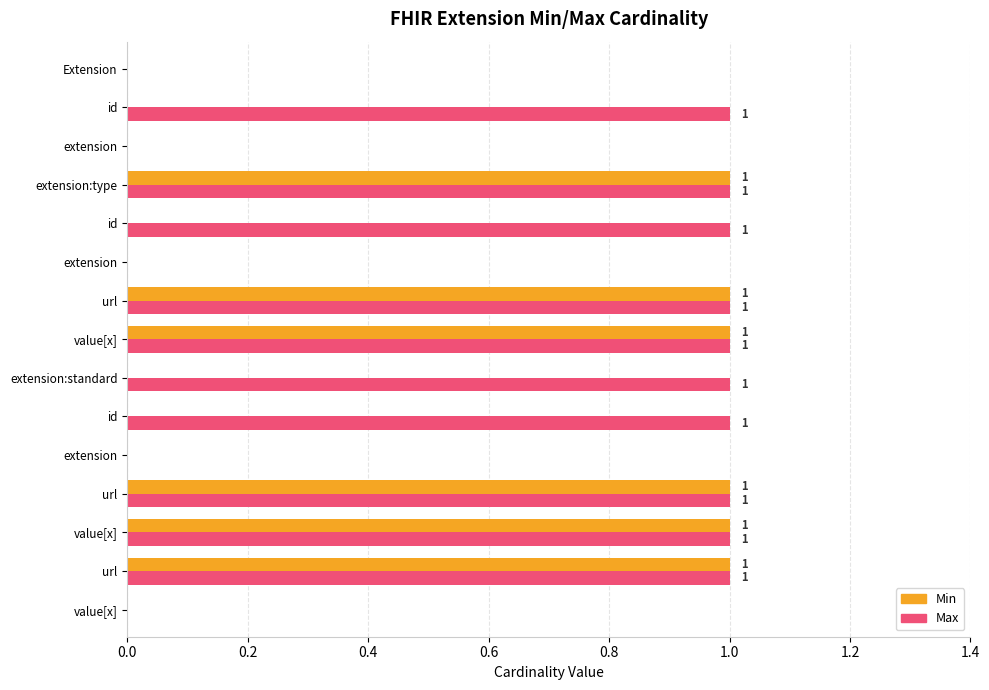

What are all the series names shown in the legend?

Min, Max